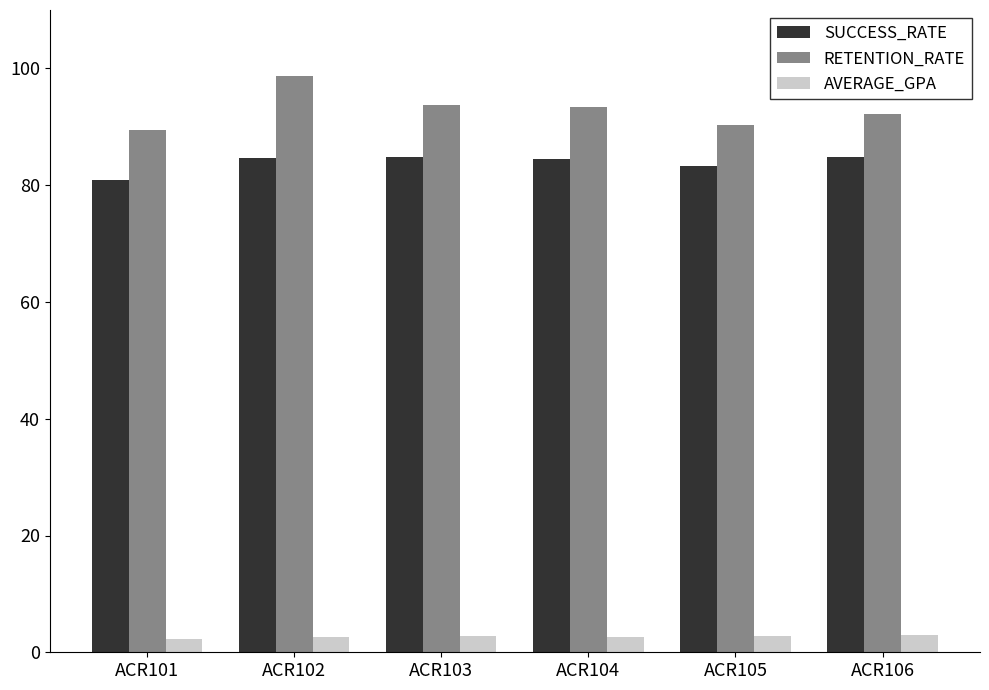

What is the value of the SUCCESS_RATE bar at the 2nd from the left?

84.6